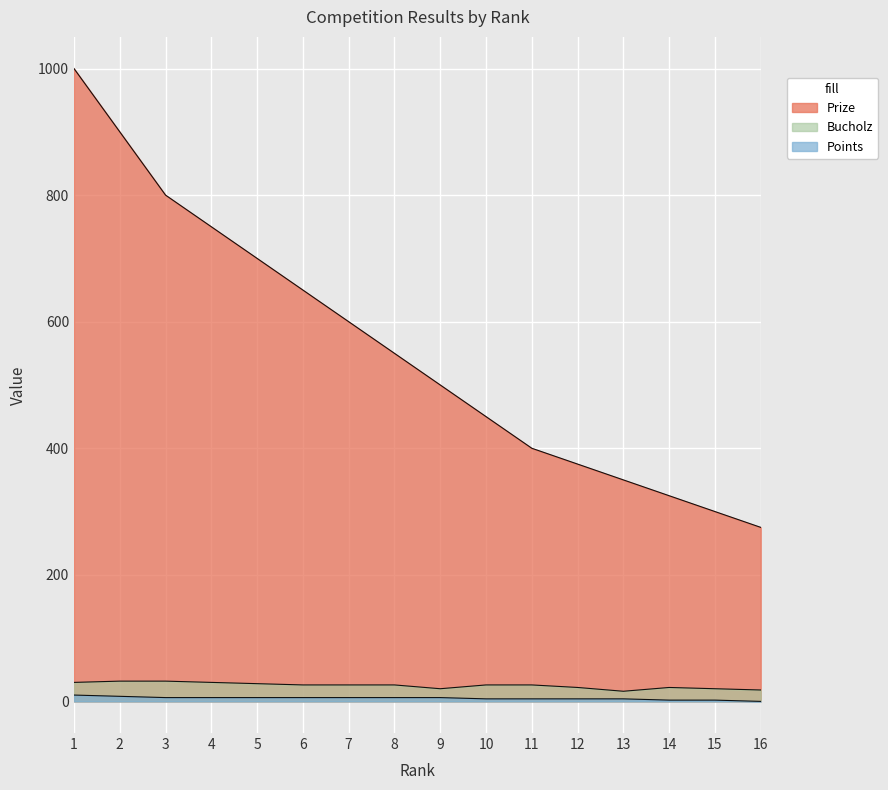

At how many categories does at least one series exceed 28?

16